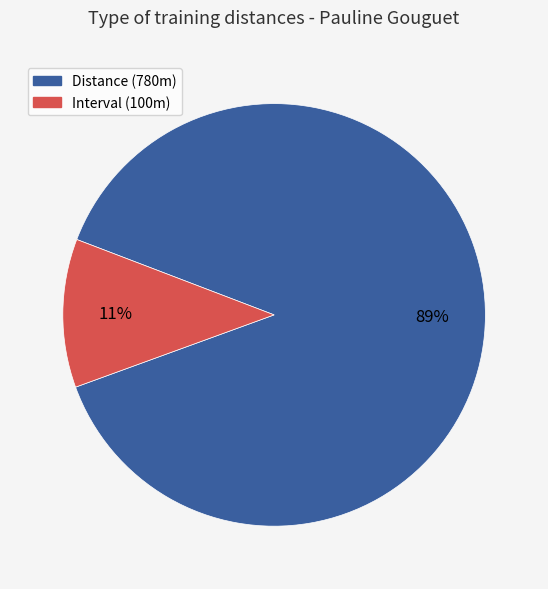

Is there a majority slice in this chart?

Yes